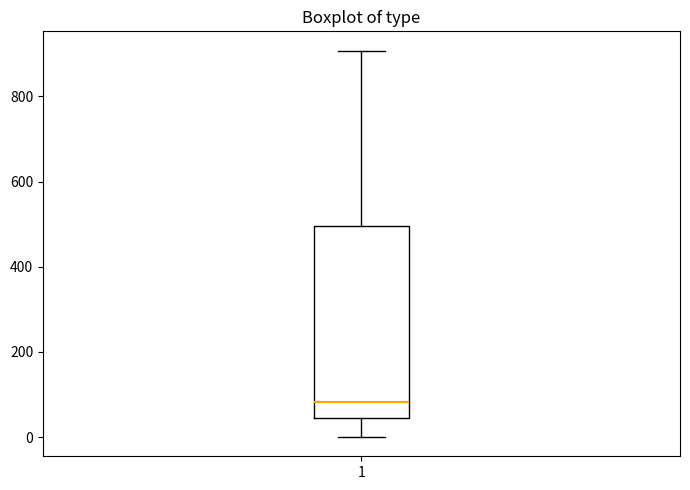

Where does the upper whisker of the box at x = 1 end on the y-axis? The values are not printed on the chart, so give them approximately, as read against the axis.

900